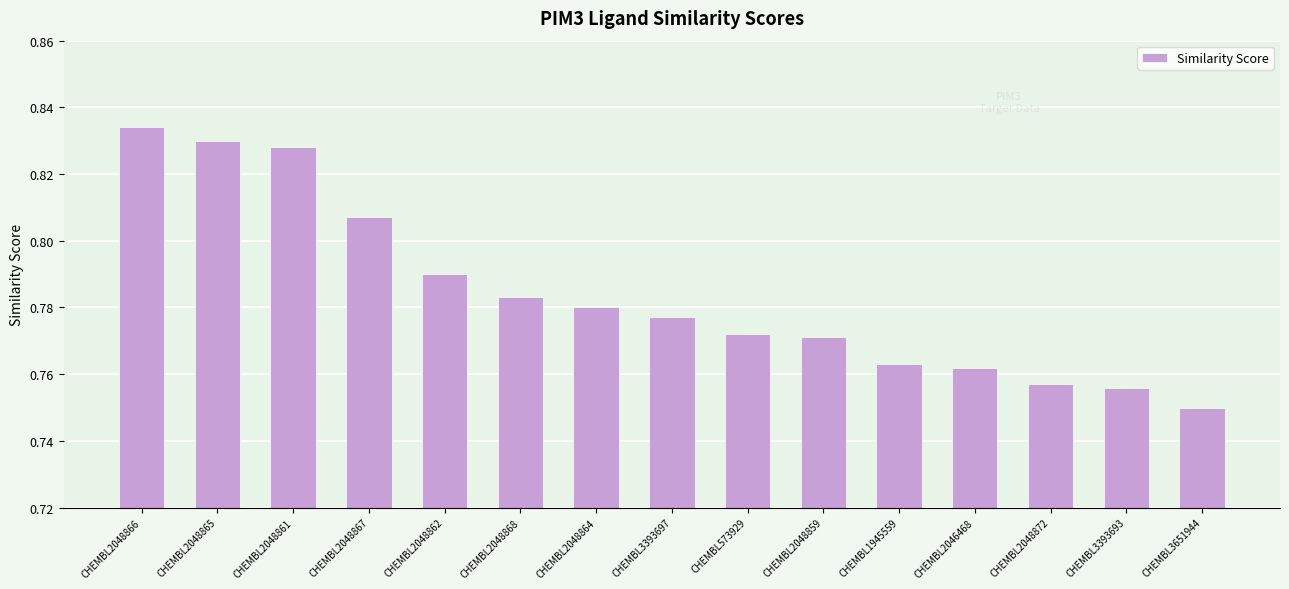

What position from the right is CHEMBL2048865?

14